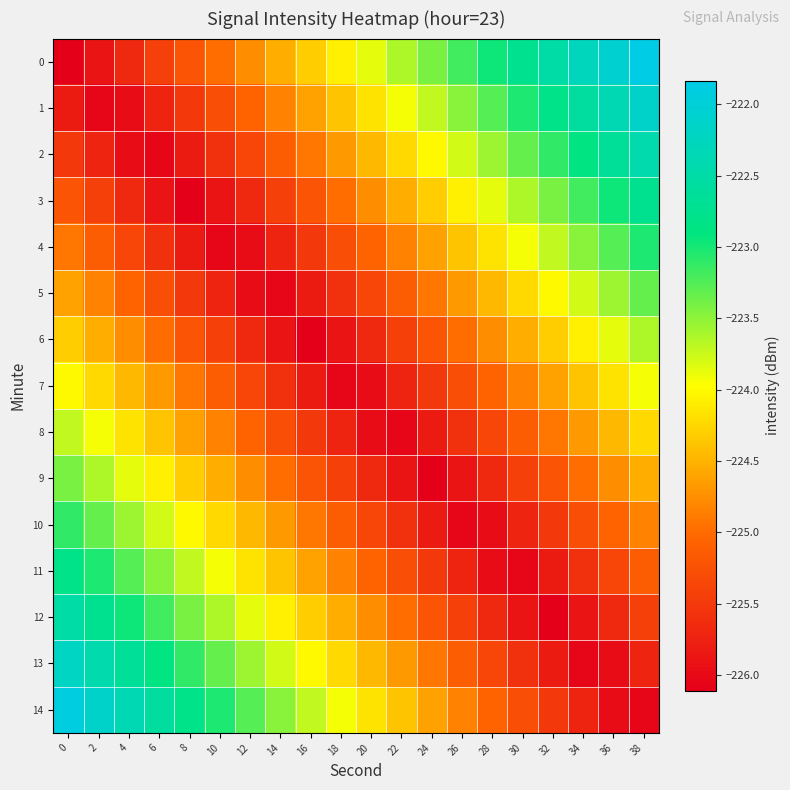

What is the total value across all series at 34?

-3364.9